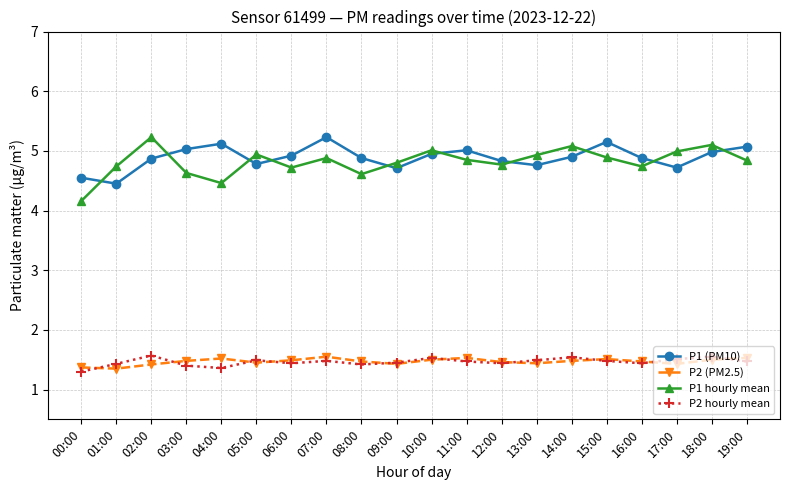

In P1 hourly mean, how many points are higher than both neighbors (excluding endpoints)?

6